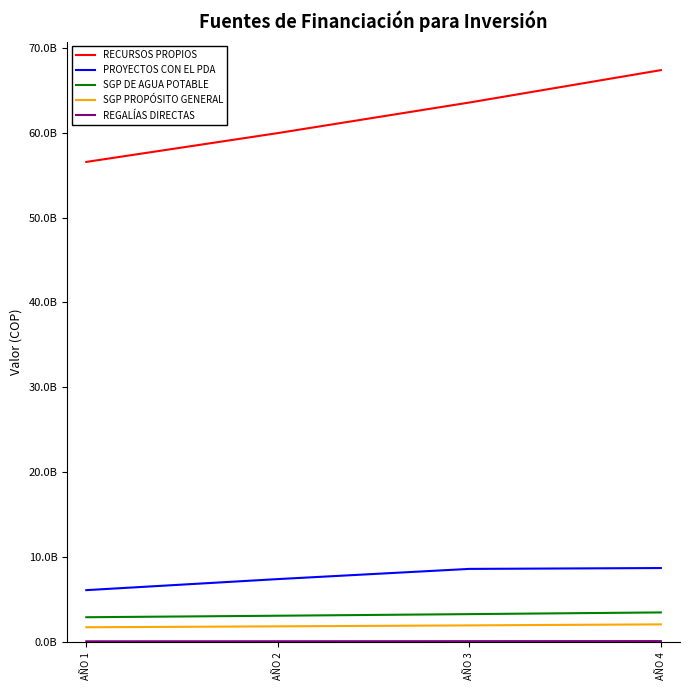

Does the chart have visible grid lines?

No